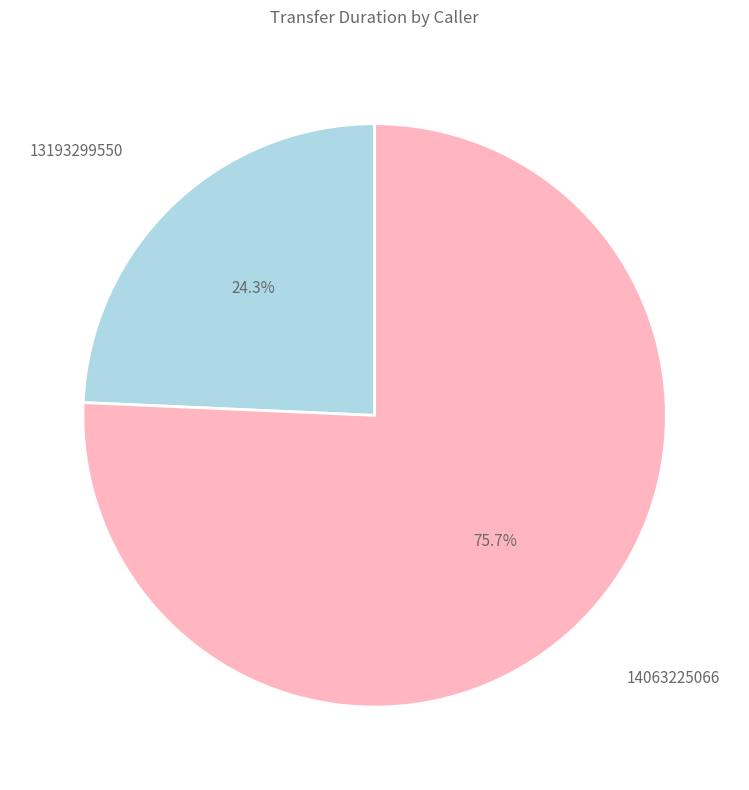

Is there a majority slice in this chart?

Yes